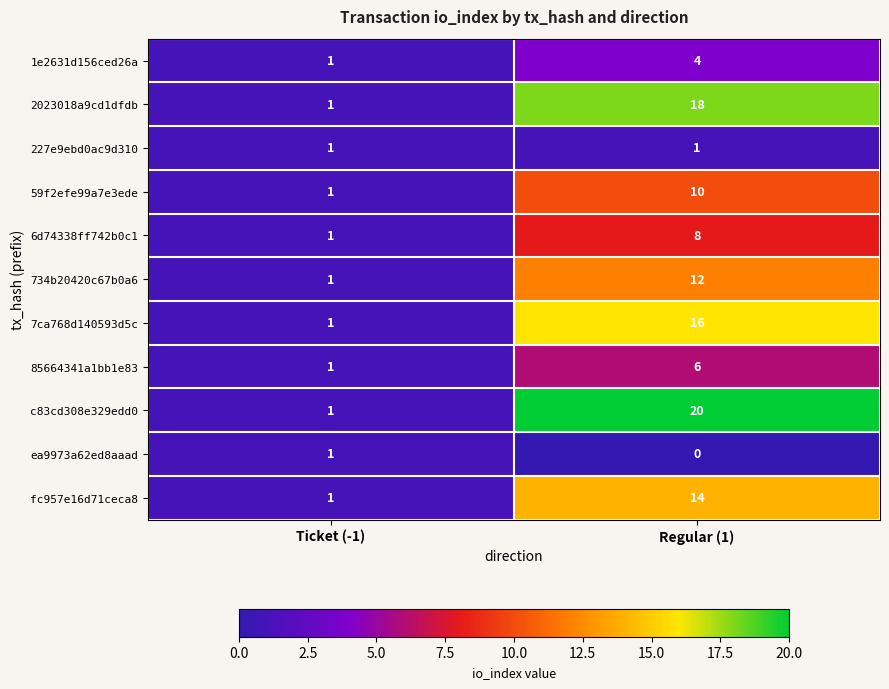

What is the difference between the maximum and minimum values in the 1e2631d156ced26a series?

3